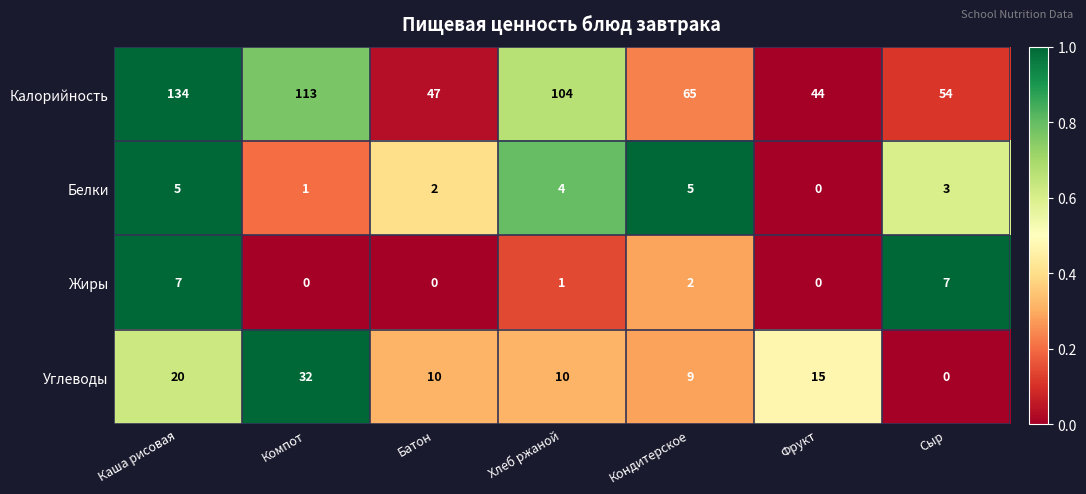

What is the difference between the maximum and minimum values in the Углеводы series?

32